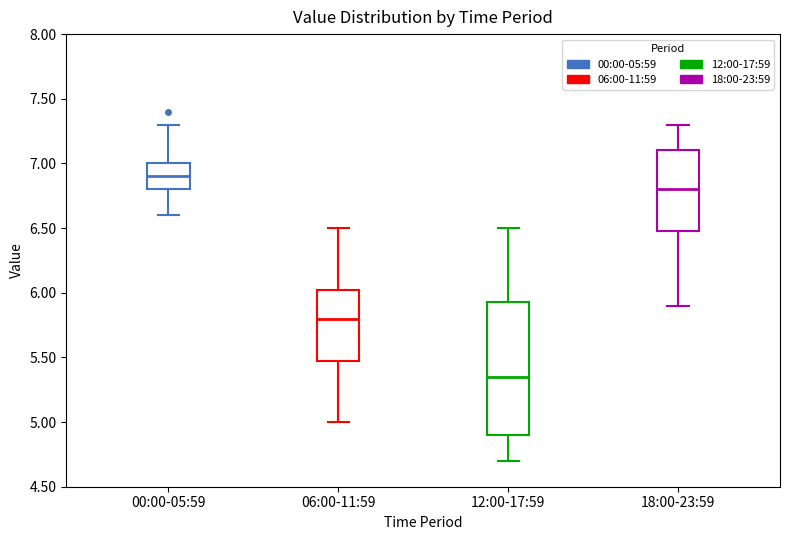

Where is the lower edge of the box for 12:00-17:59 on the y-axis? The values are not printed on the chart, so give them approximately, as read against the axis.

4.90